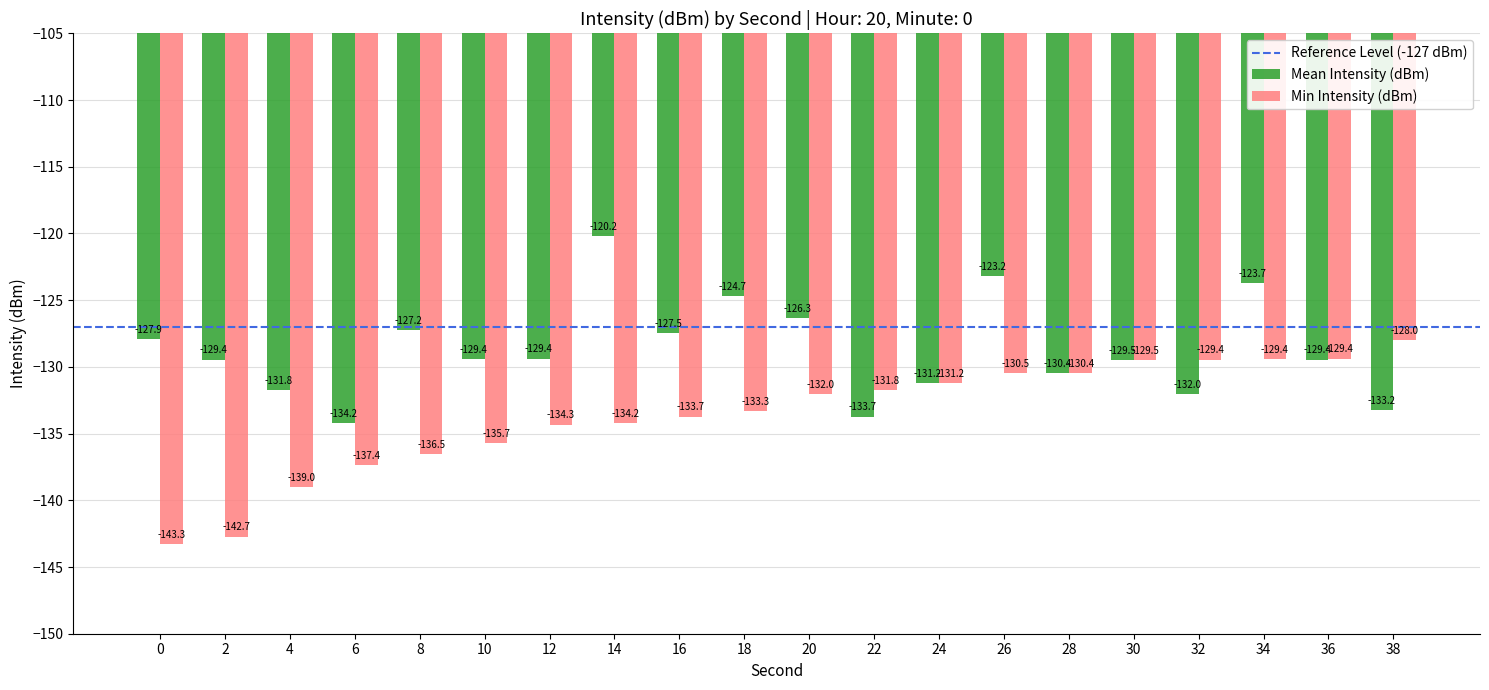

What is the smallest value displayed?

-143.3